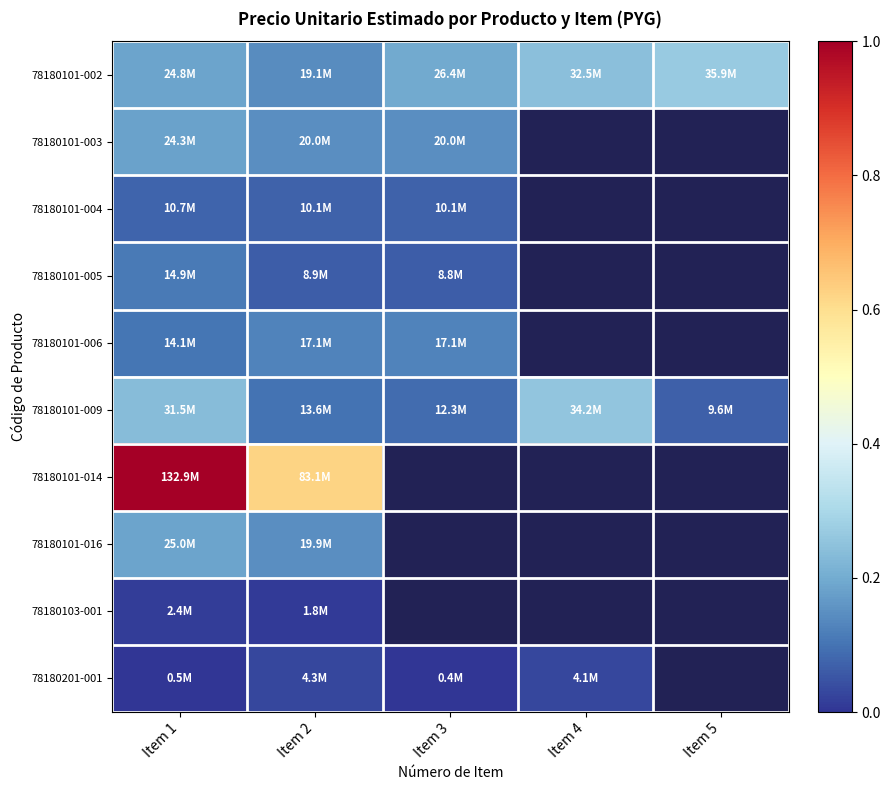

Which category has the lowest value in the 78180101-014 series?

Item 2